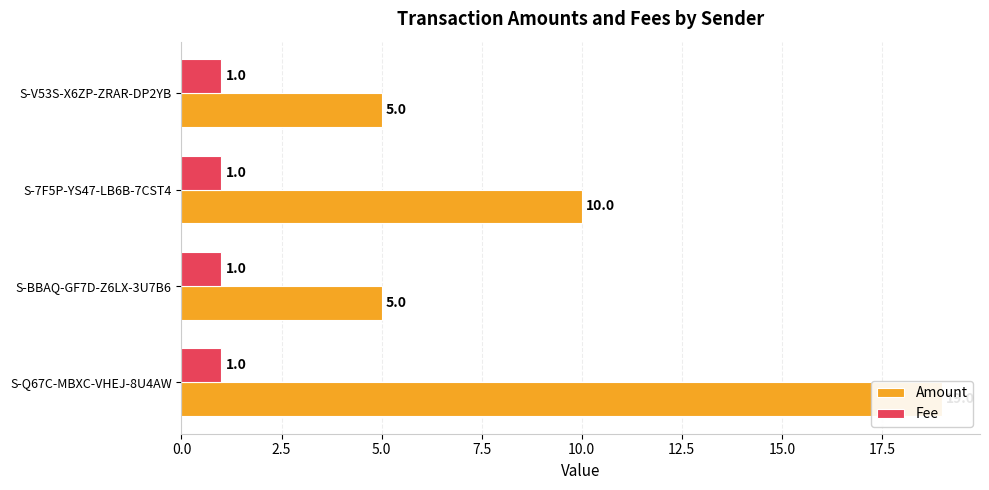

What is the value of the Amount bar at the 1st from the left?

19.0